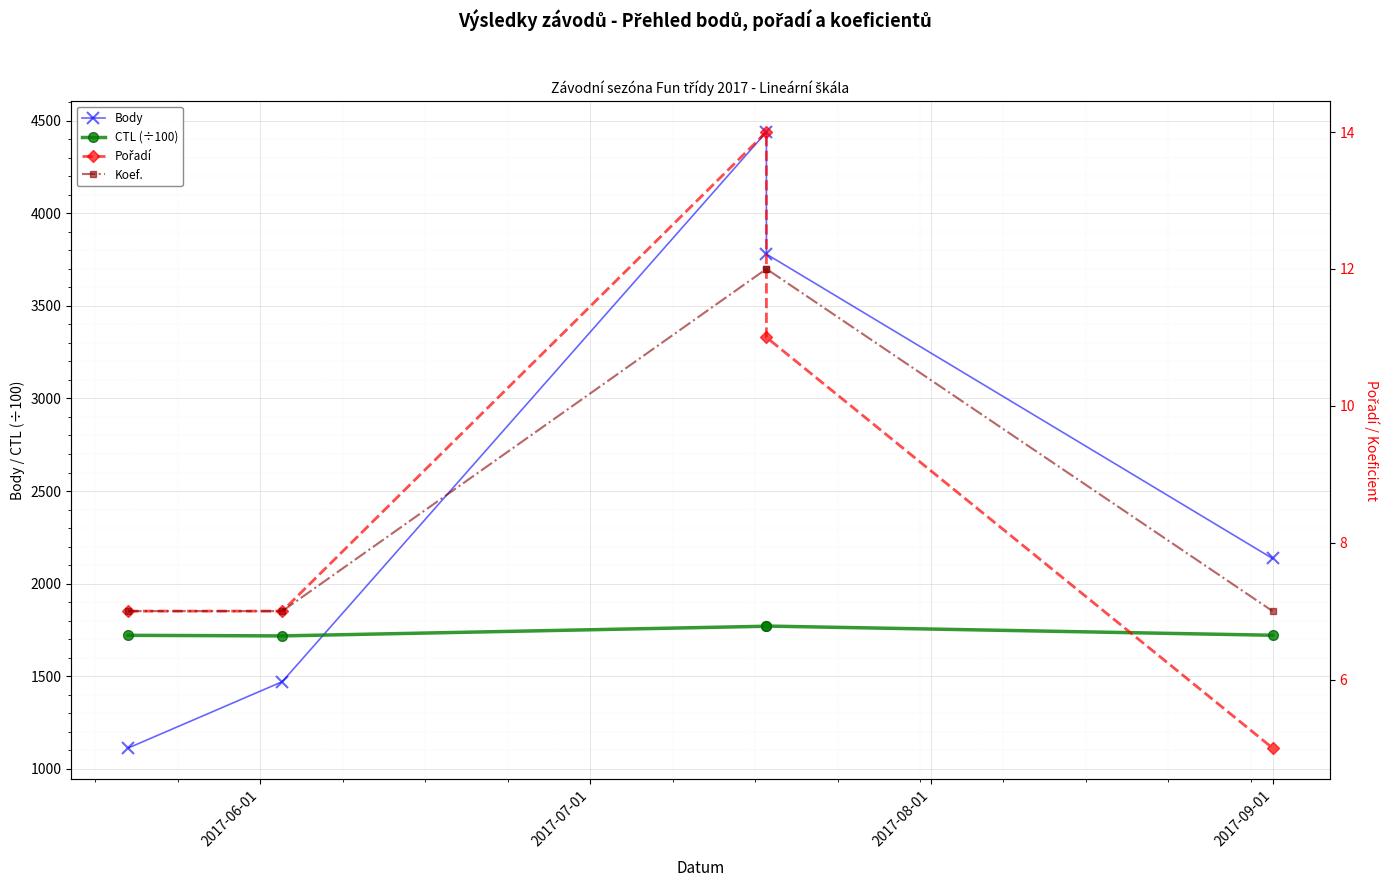

What is the average value of the CTL (÷100) series?

1740.4